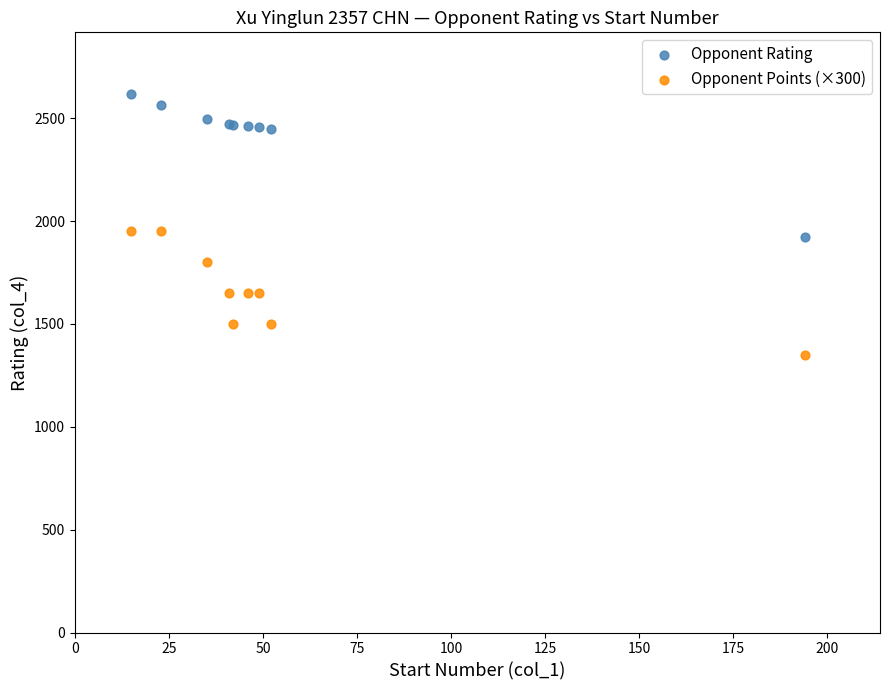

Which series reaches the maximum Y coordinate?

Opponent Rating